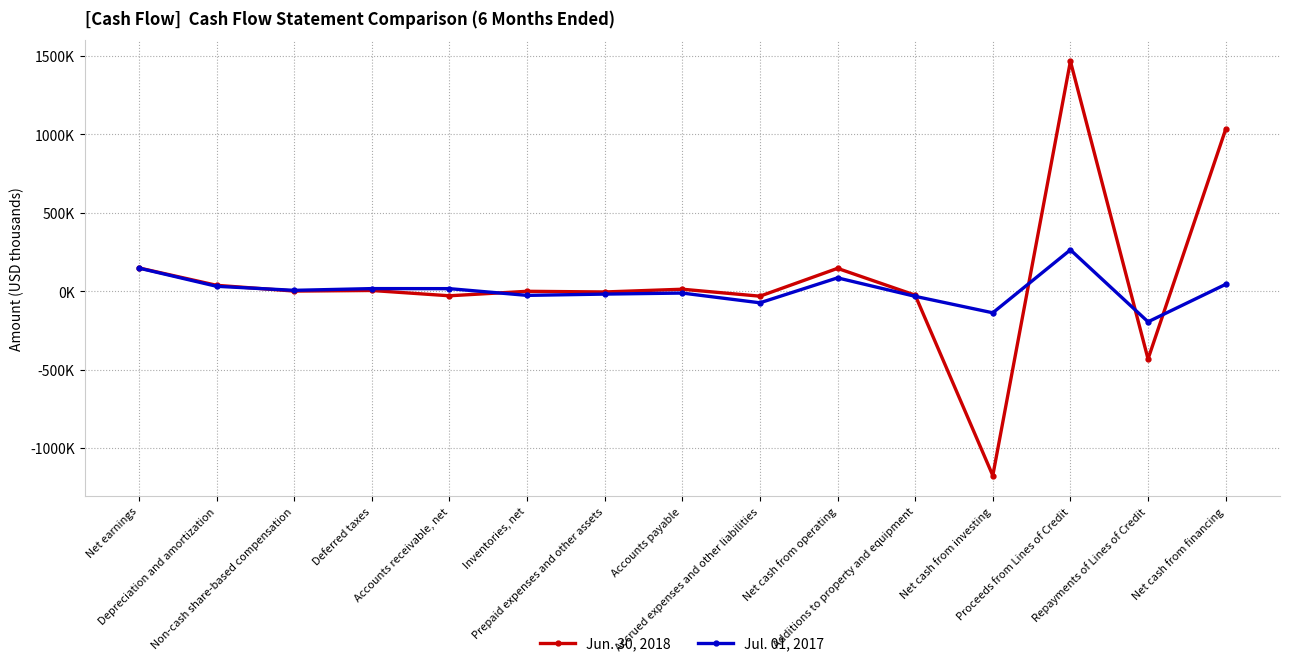

After their last crossing, which series has the higher values: Jun. 30, 2018 or Jul. 01, 2017?

Jun. 30, 2018